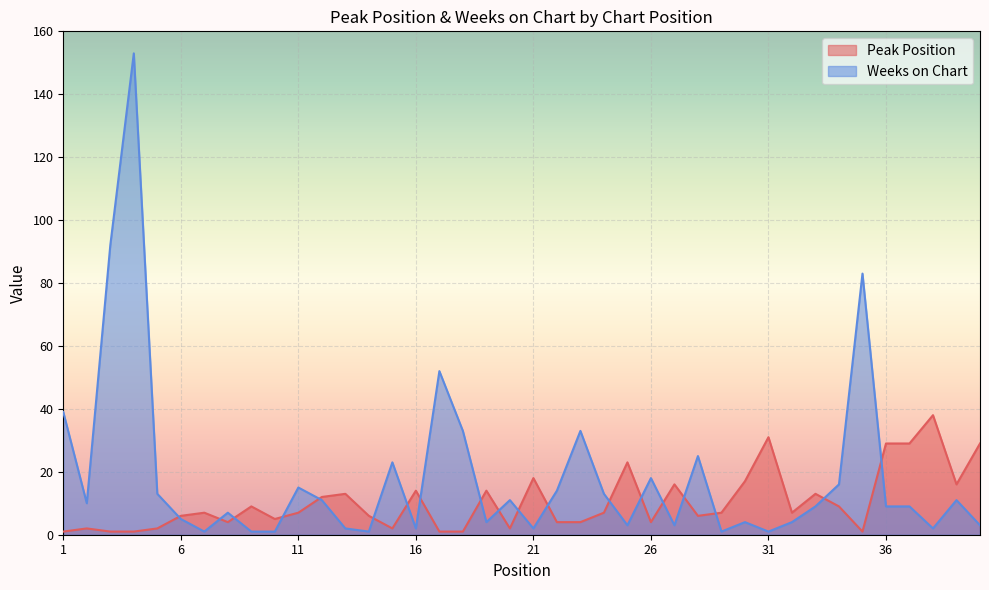

How many intersections are there between Weeks on Chart and Peak Position?

19